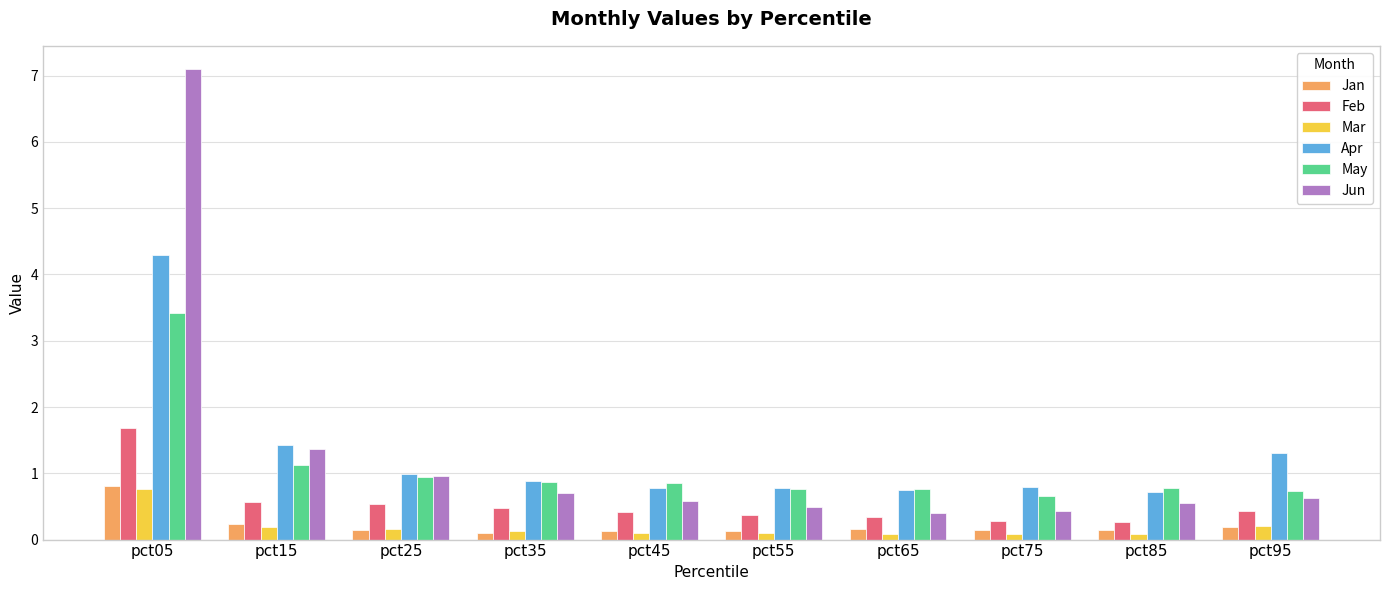

Is the value of Jan at pct15 greater than the value of Feb at pct45?

No